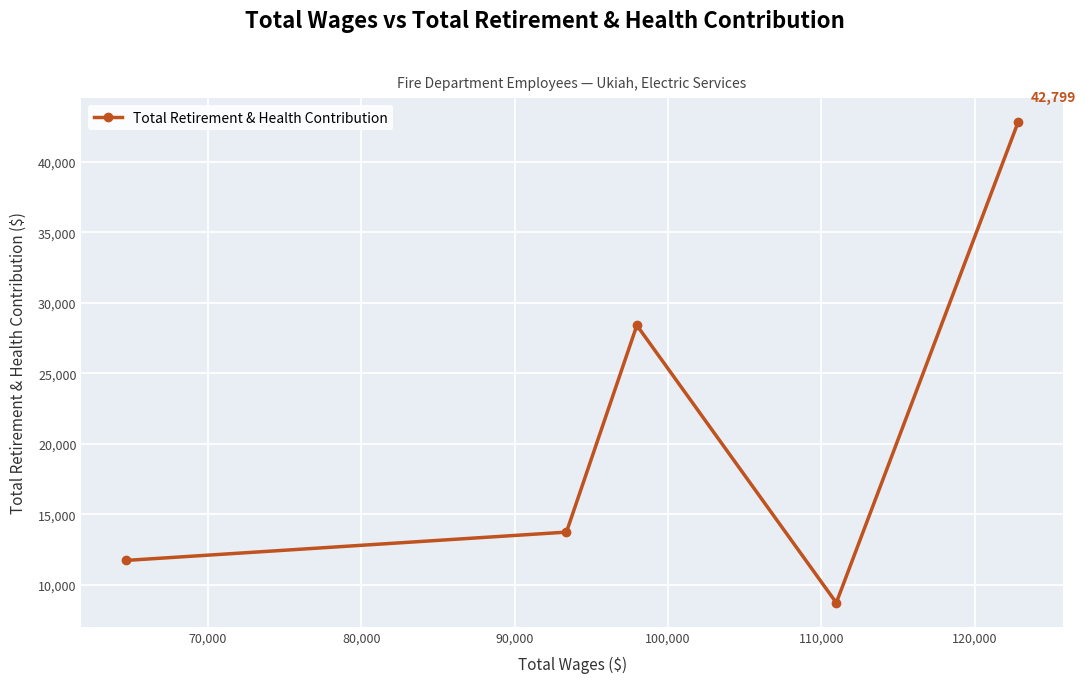

What is the greatest value displayed?

42799